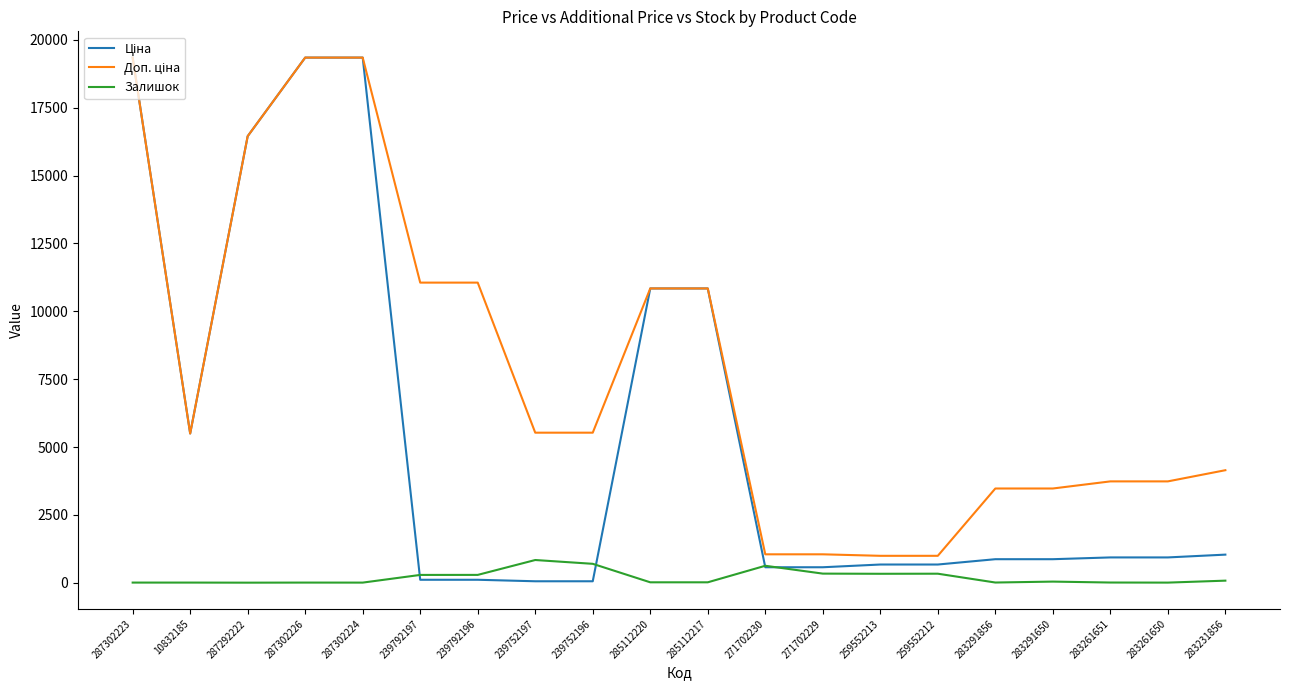

Is it true that Залишок equals 626.0 at 271702230?

True